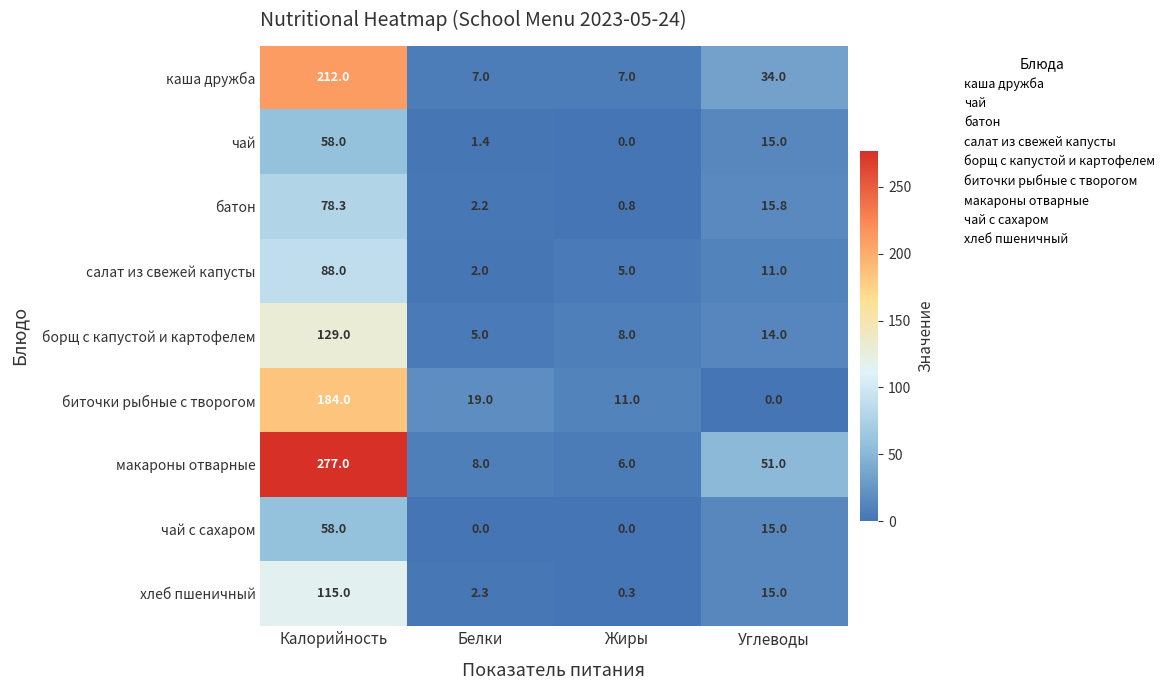

How many categories are shown in the chart?

4